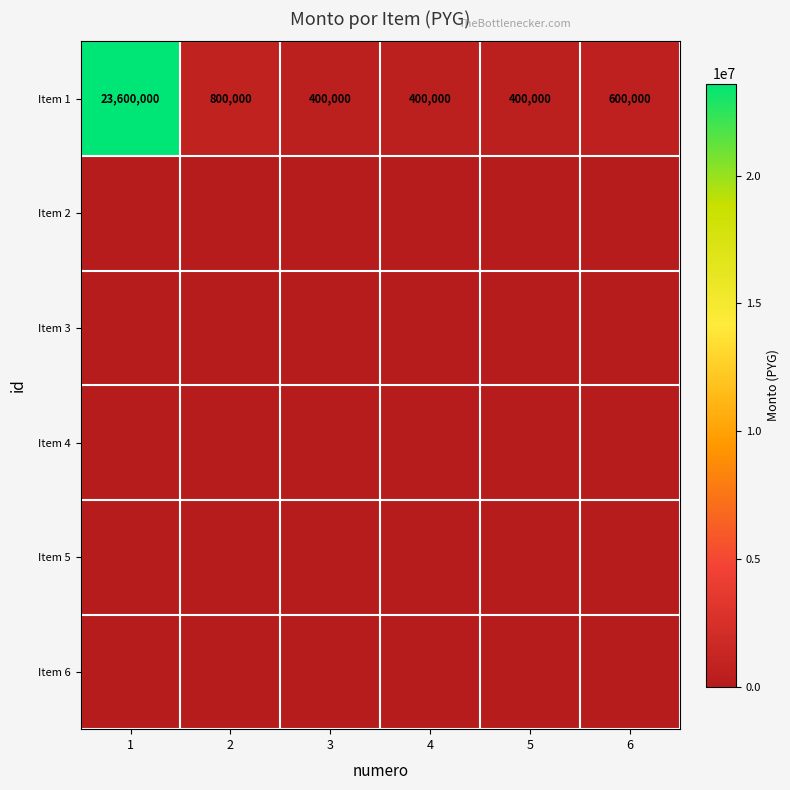

Which series has the largest range (max minus min)?

Item 1